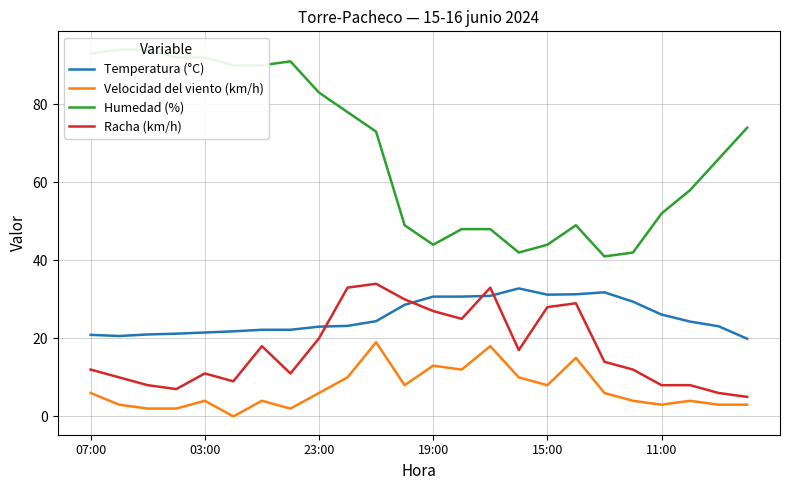

What is the average value of the Velocidad del viento (km/h) series?

6.9